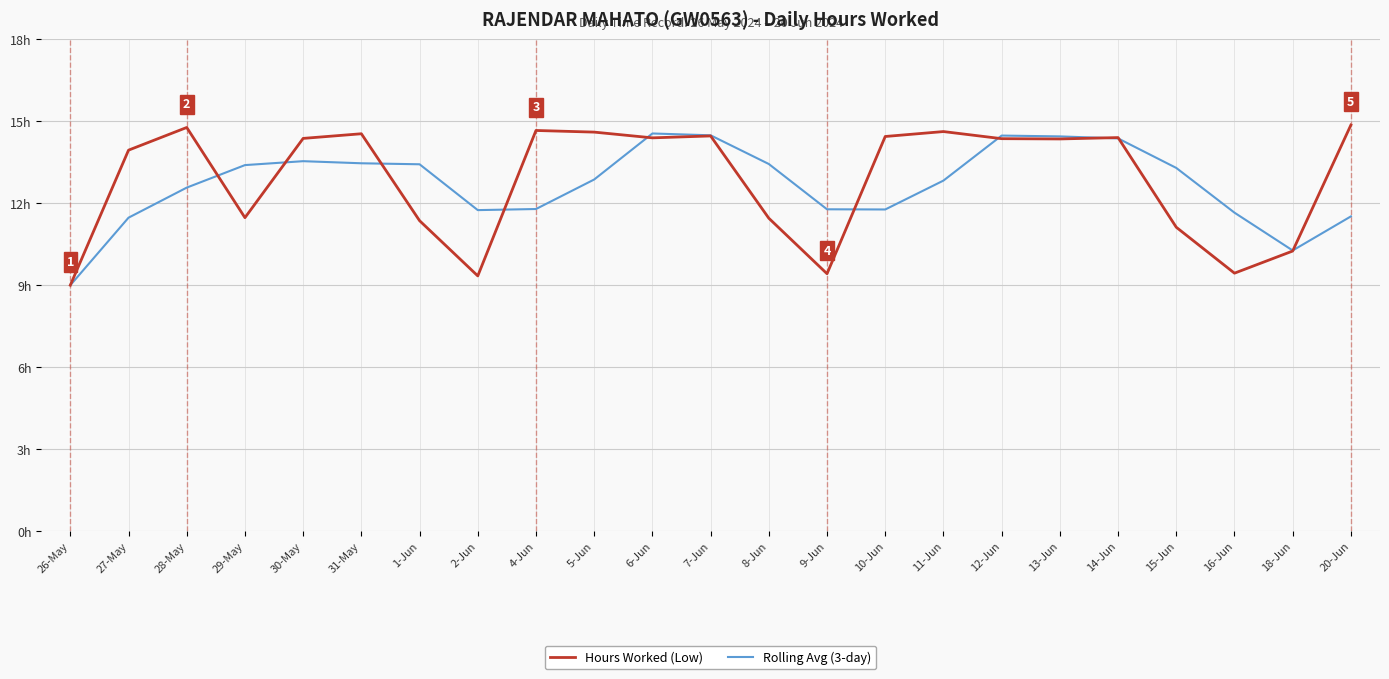

Does the chart display data point markers on the line(s)?

No